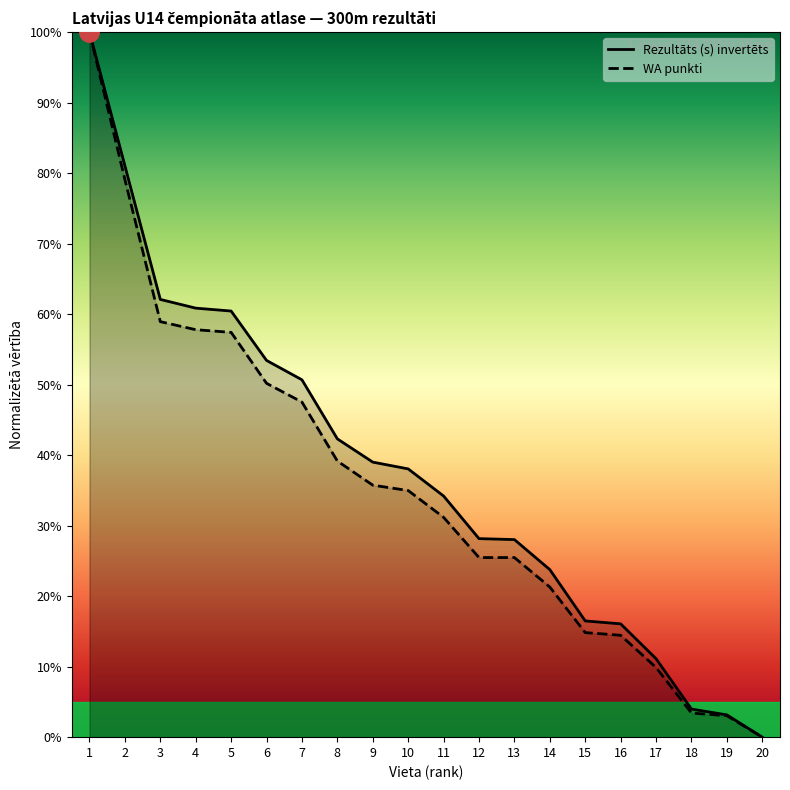

What is the sum of the Rezultāts (s) values at 6 and 16?

69.5